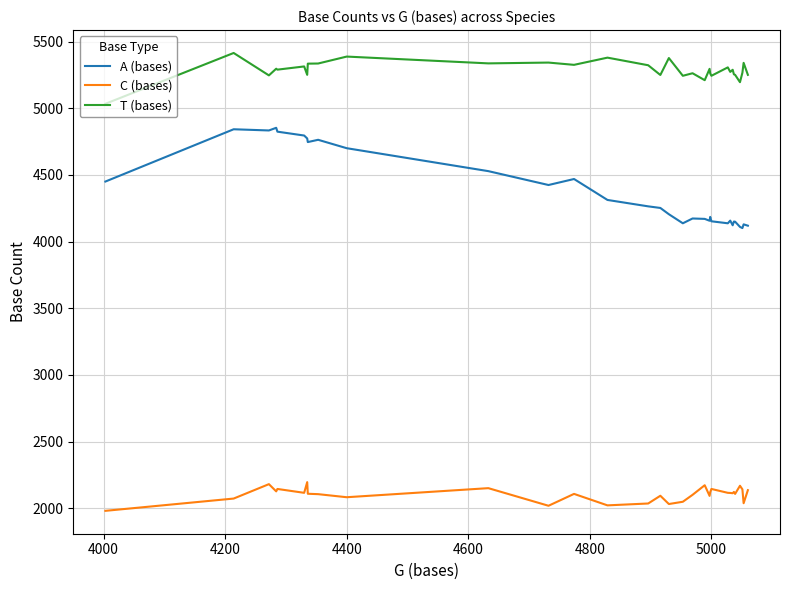

How many series are shown in this chart?

3